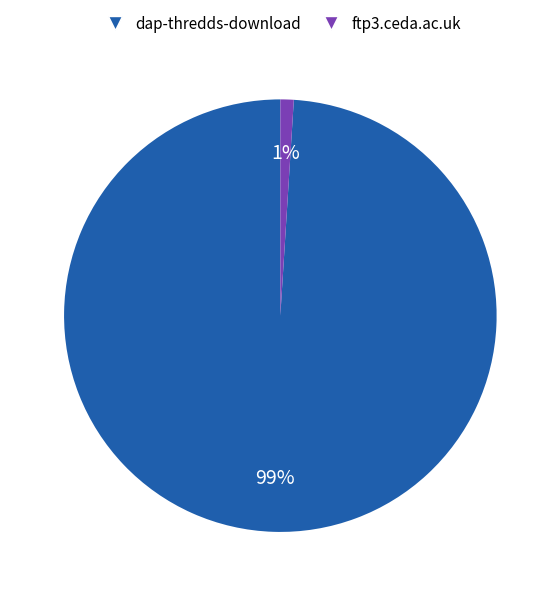

Is it true that dap-thredds-download is 99% of the pie?

True